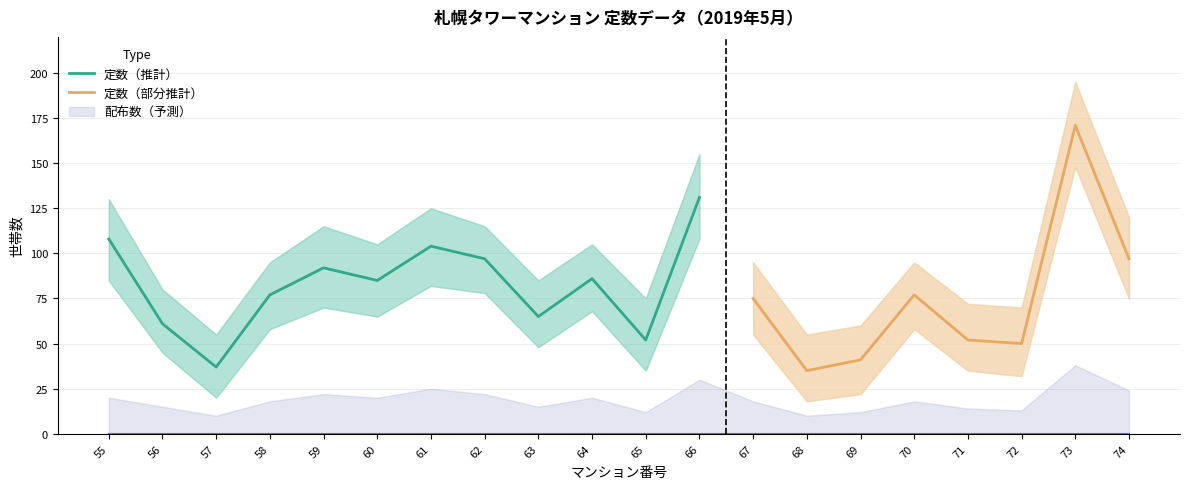

Reading left to right, transcribe all the data shown in this chart.

定数: 108	61	37	77	92	85	104	97	65	86	52	131	75	35	41	77	52	50	171	97
定数_upper: 130	80	55	95	115	105	125	115	85	105	75	155	95	55	60	95	72	70	195	120
定数_lower: 85	45	20	58	70	65	82	78	48	68	35	108	55	18	22	58	35	32	148	75
配布数: 0	0	0	0	0	0	0	0	0	0	0	0	0	0	0	0	0	0	0	0
配布数_upper: 20	15	10	18	22	20	25	22	15	20	12	30	18	10	12	18	14	13	38	24
配布数_lower: 0	0	0	0	0	0	0	0	0	0	0	0	0	0	0	0	0	0	0	0